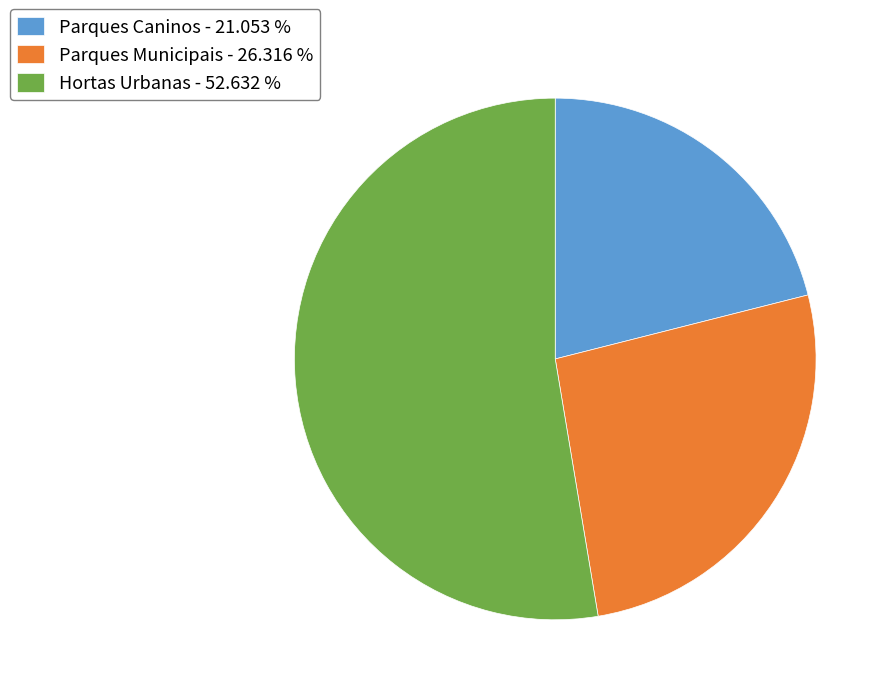

Is there a majority slice in this chart?

Yes